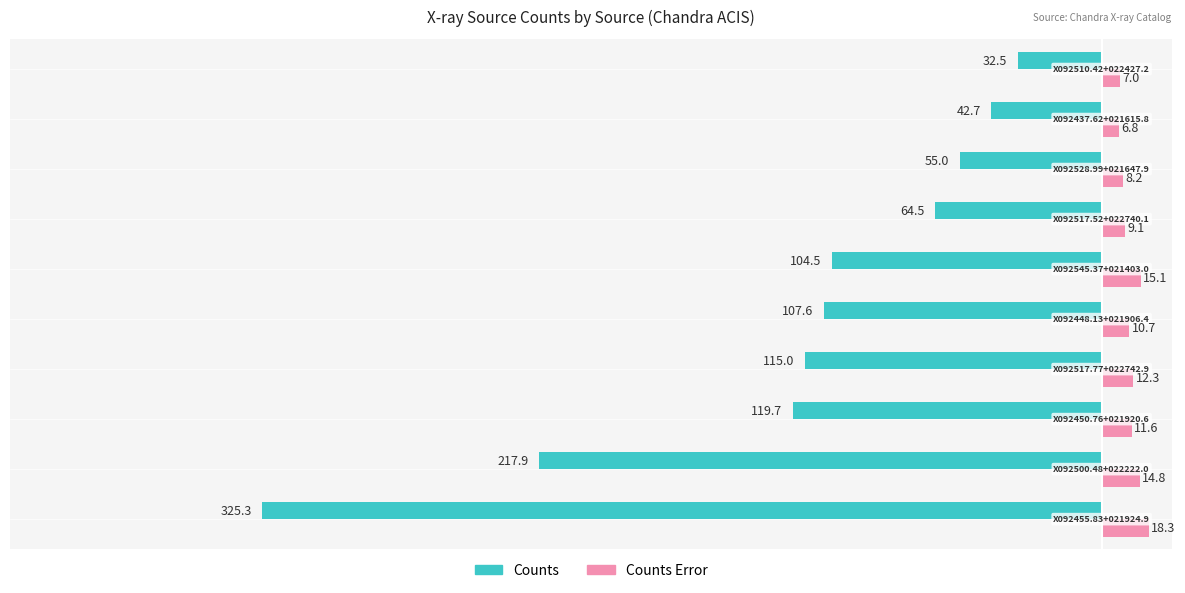

What is the maximum value for Counts?

-32.5